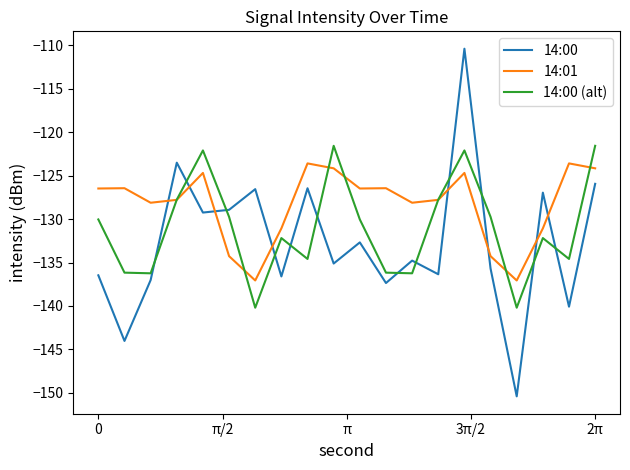

How many lines are shown in the chart?

3